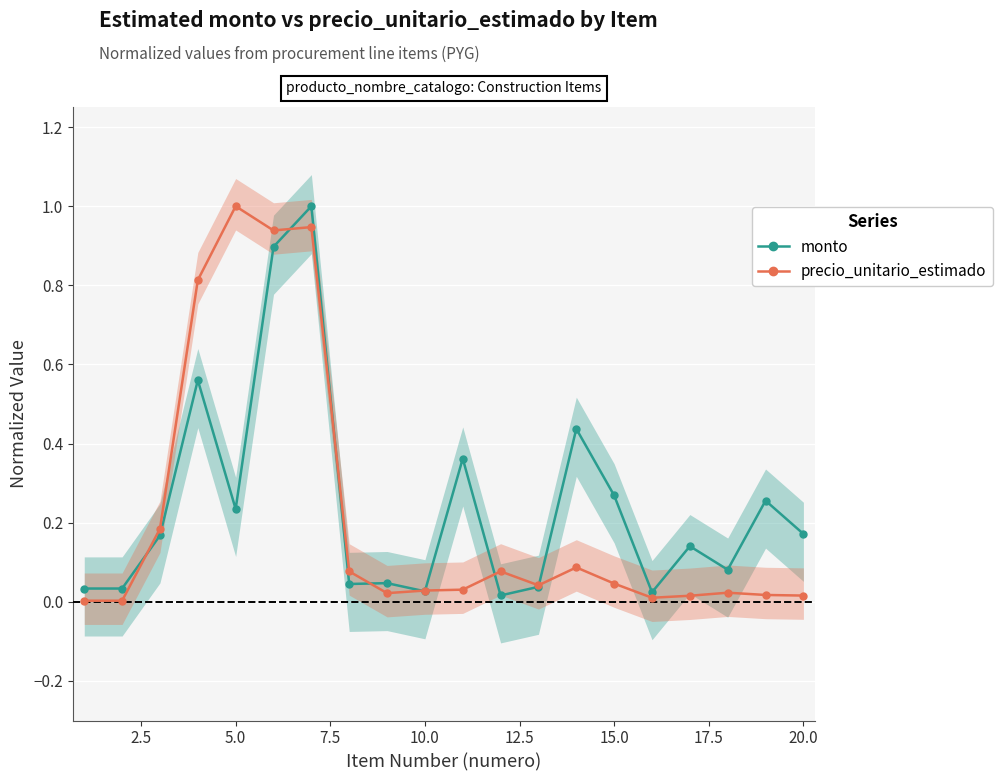

Reading left to right, list all the values displayed in this chart.

monto: 0.0	0.0	0.2	0.6	0.2	0.9	1.0	0.0	0.0	0.0	0.4	0.0	0.0	0.4	0.3	0.0	0.1	0.1	0.3	0.2
precio_unitario_estimado: 0.0	0.0	0.2	0.8	1.0	0.9	0.9	0.1	0.0	0.0	0.0	0.1	0.0	0.1	0.0	0.0	0.0	0.0	0.0	0.0